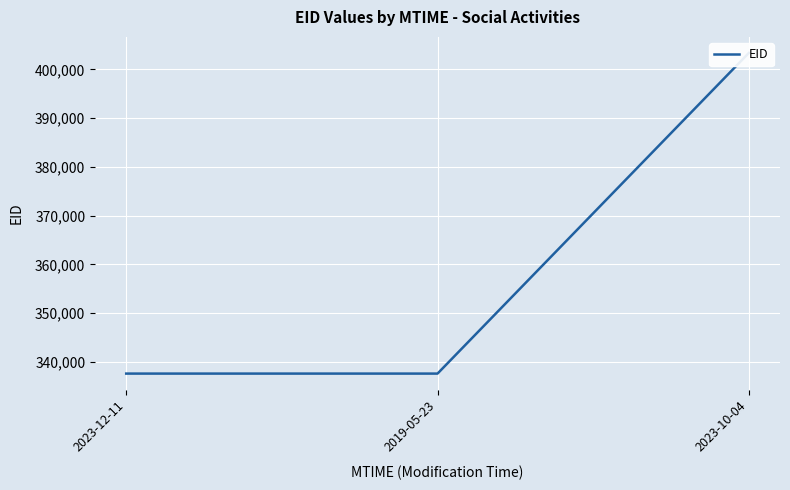

What is the difference between the maximum and minimum values?

65774